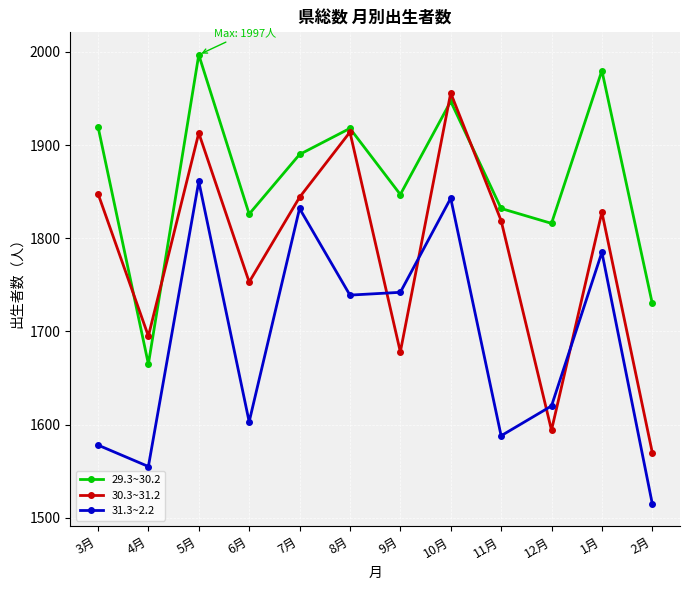

What is the sum of all 30.3~31.2 values?

21412